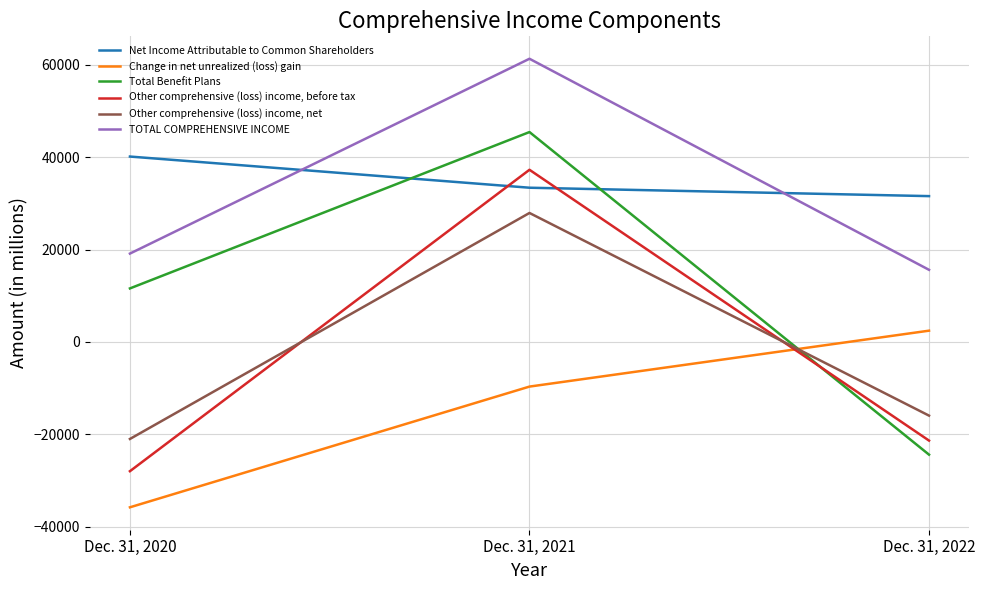

The value of TOTAL COMPREHENSIVE INCOME at Dec. 31, 2020 is 11443. True or false?

False